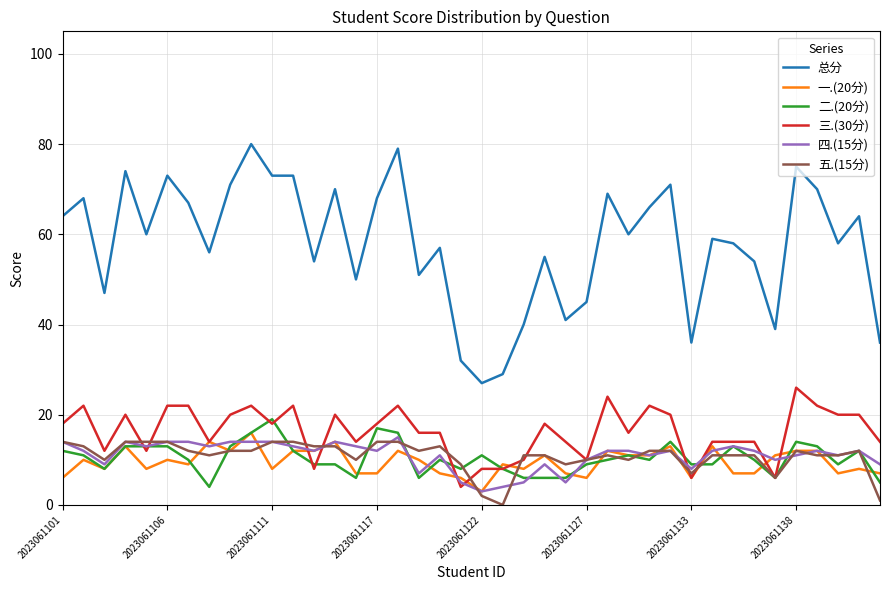

Which series has the largest total across all categories?

总分